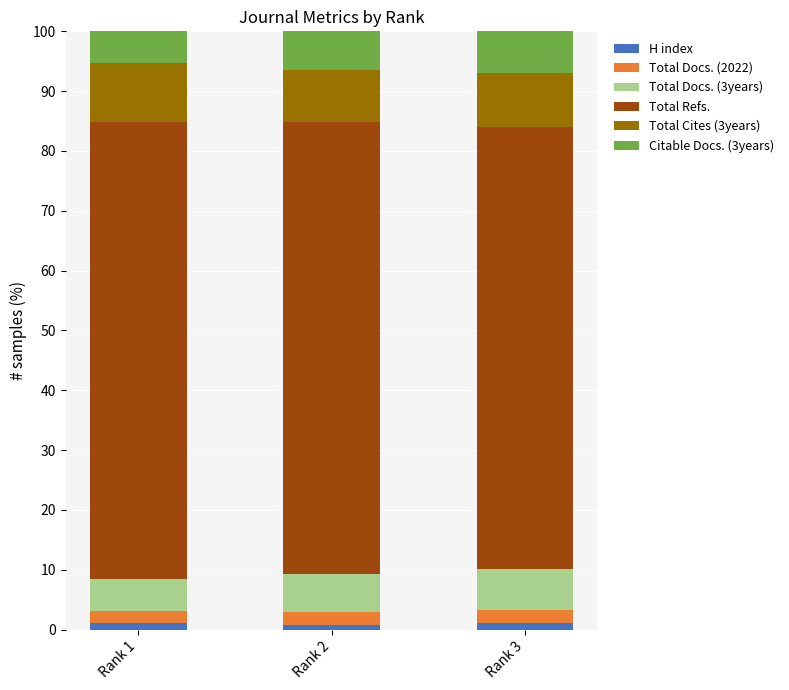

What is the average value of the H index series?

1.0